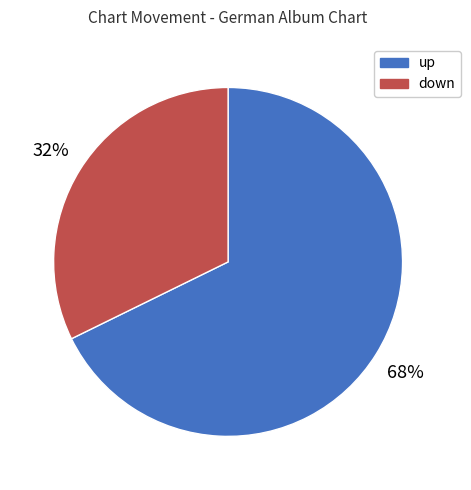

Is the sum of up and down greater than half?

Yes